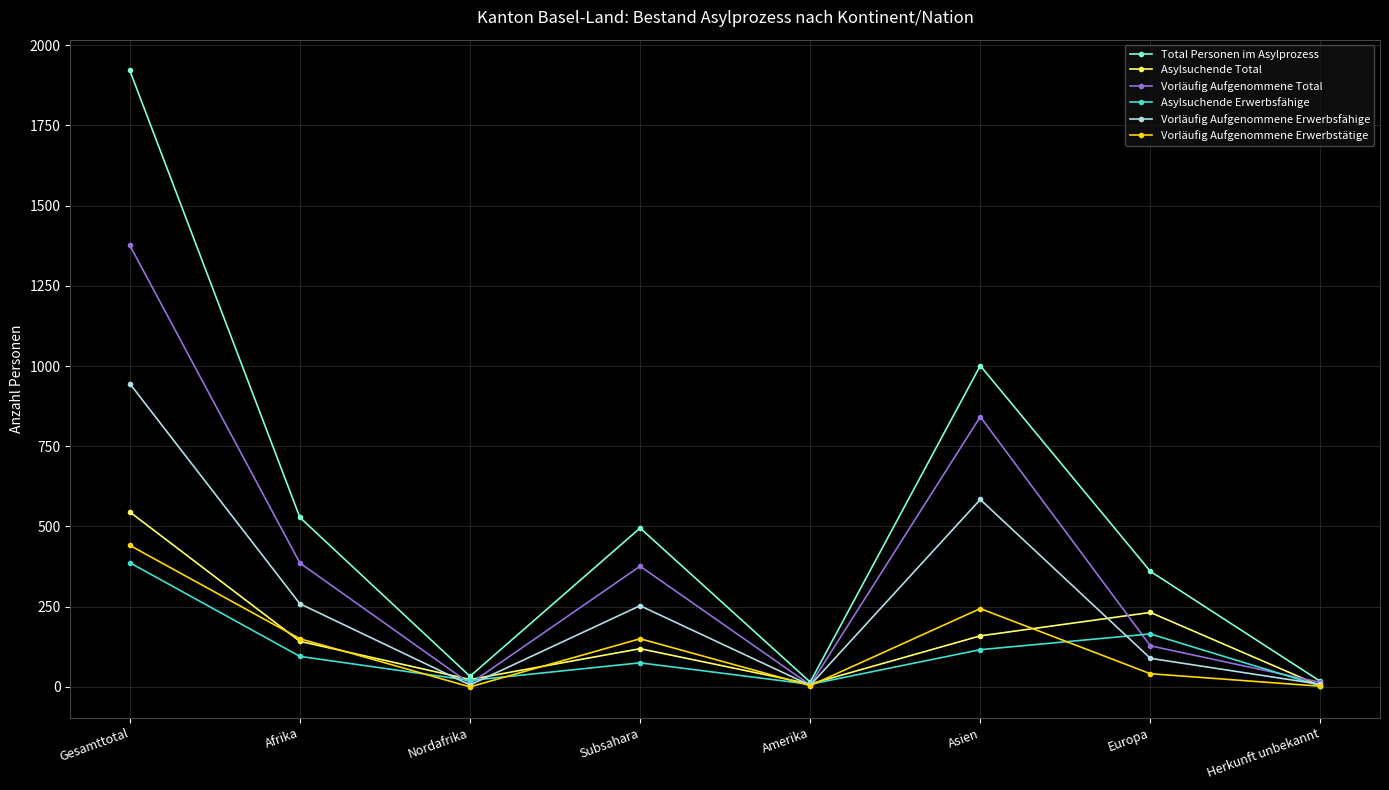

Where is the first local minimum for Vorläufig Aufgenommene Total?

Nordafrika